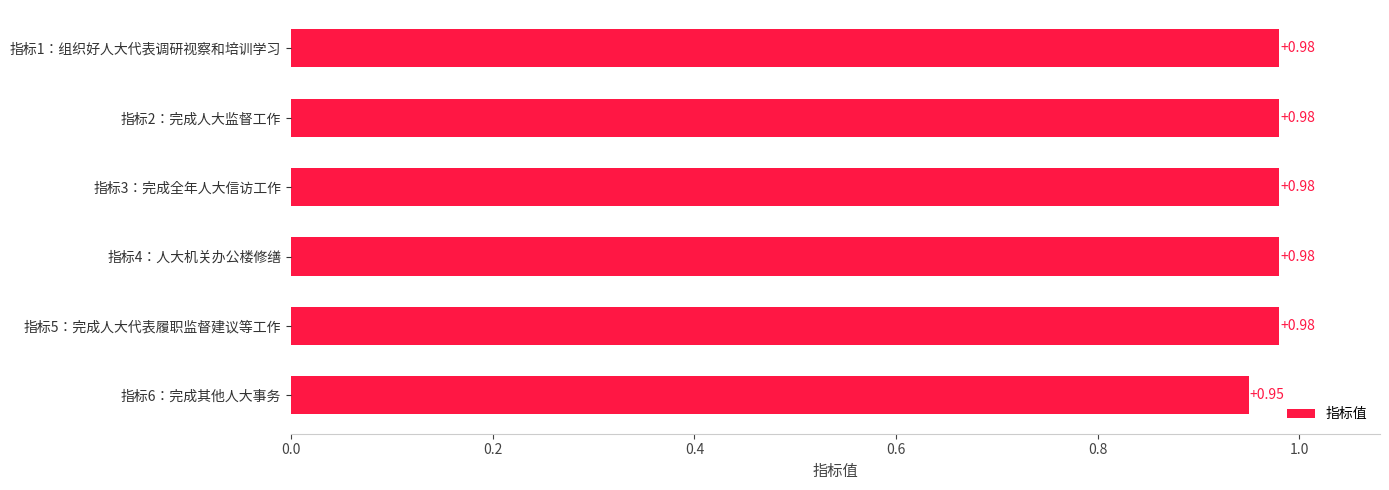

What is the sum of the values at 指标6：完成其他人大事务 and 指标2：完成人大监督工作?

1.9